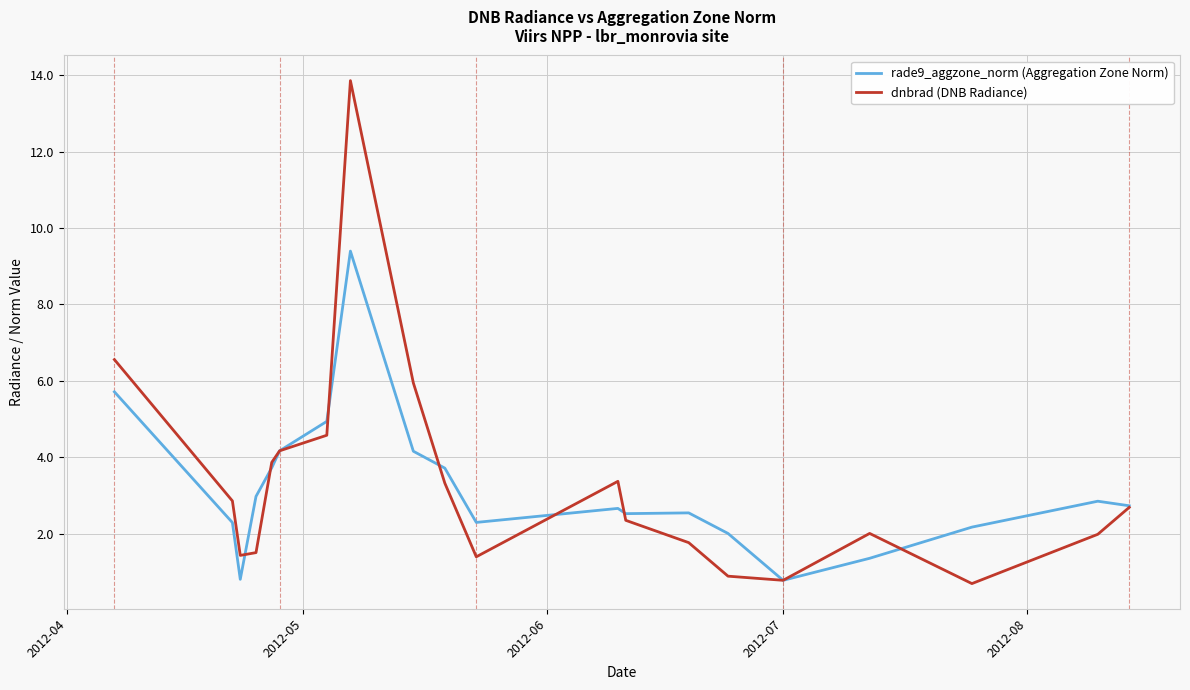

What is the minimum value shown in the chart?

0.7